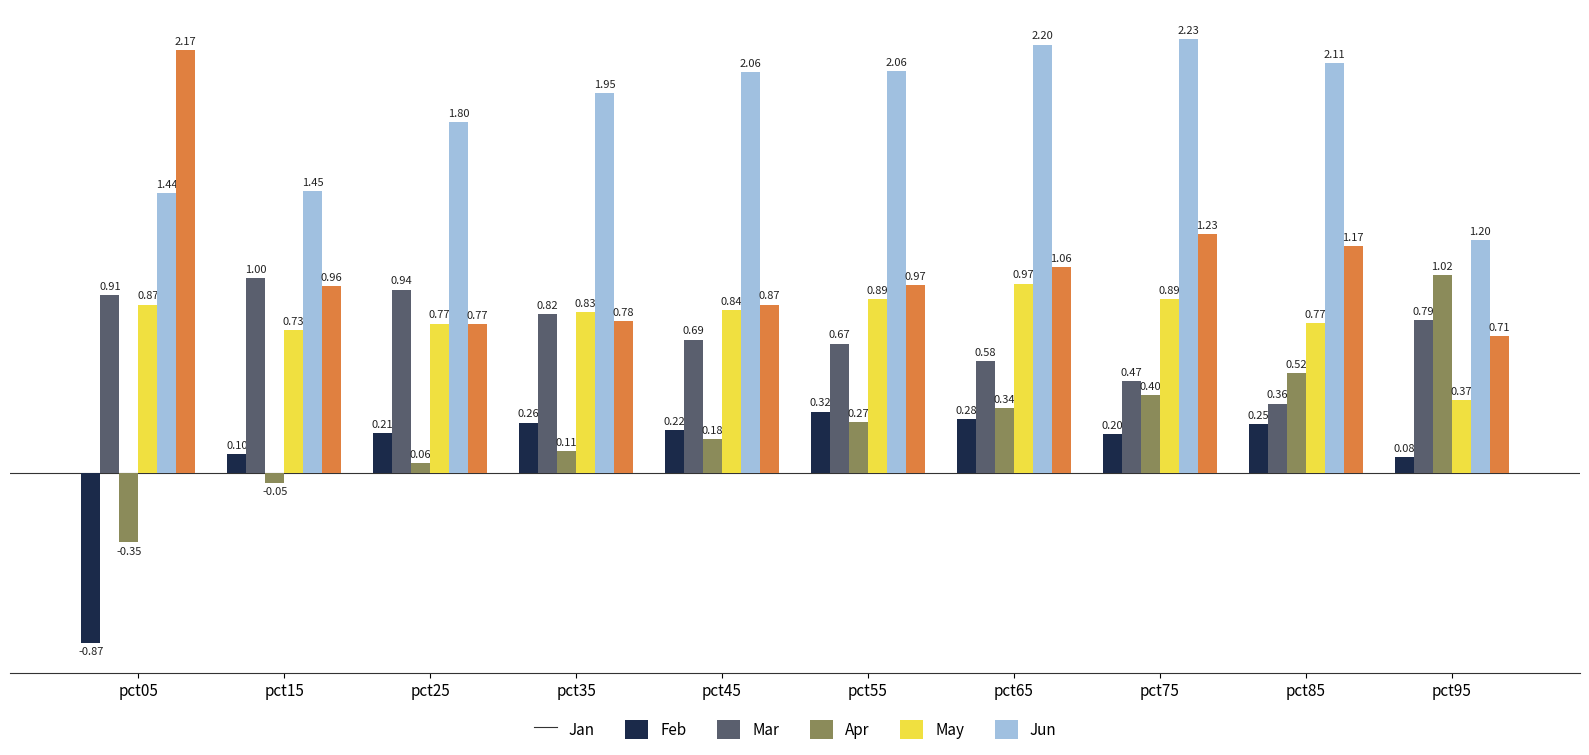

What is the value of the Jun bar at the 2nd from the left?

1.0